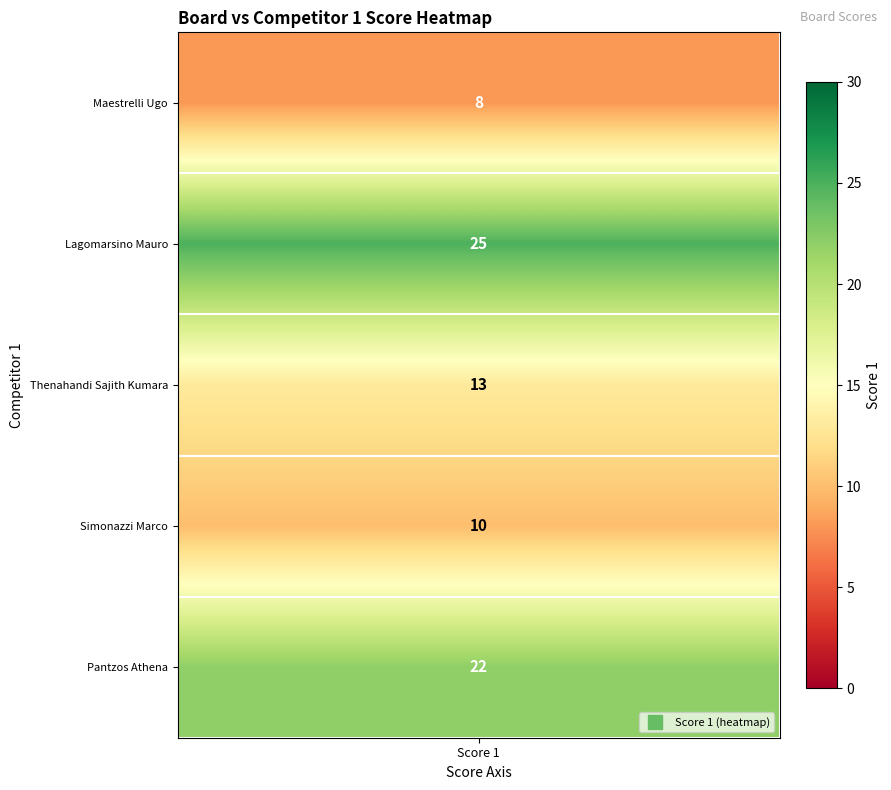

What is the sum of the values at Score 1 and 1?

33